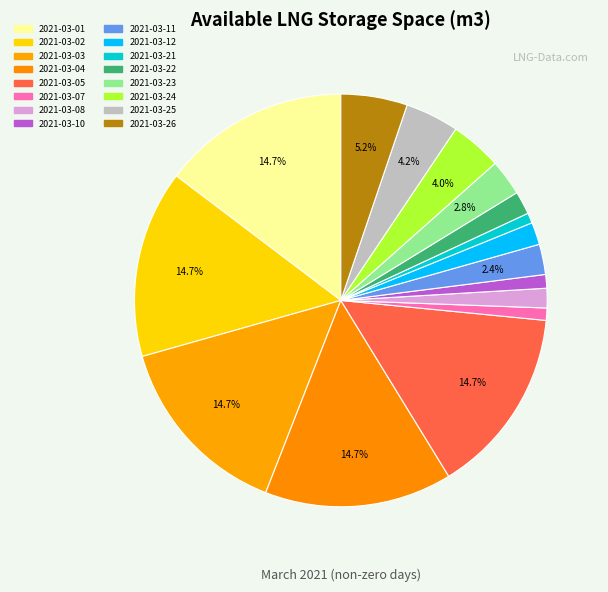

How many slices are in this pie chart?

16